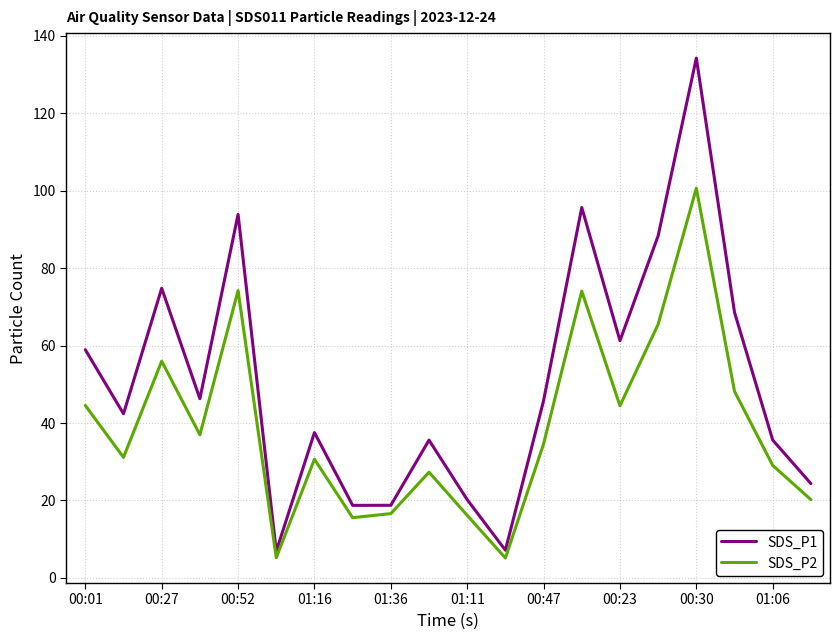

True or false: SDS_P1 and SDS_P2 intersect in this chart.

False